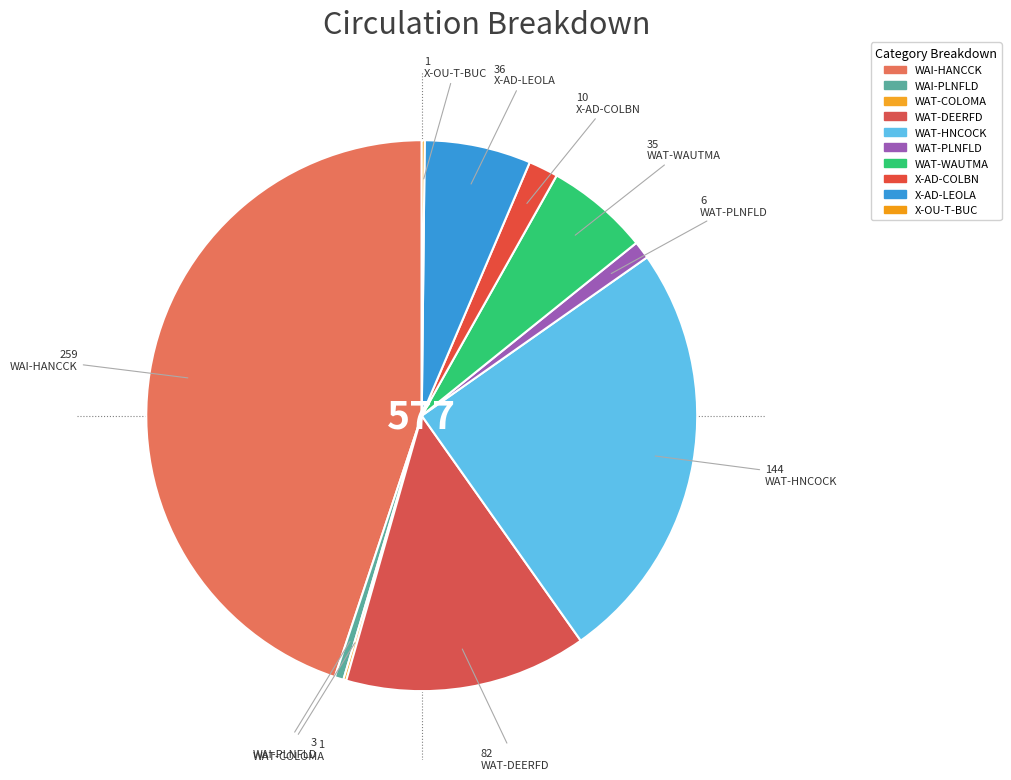

What percentage is the WAT-DEERFD slice, to the nearest percent?

14%